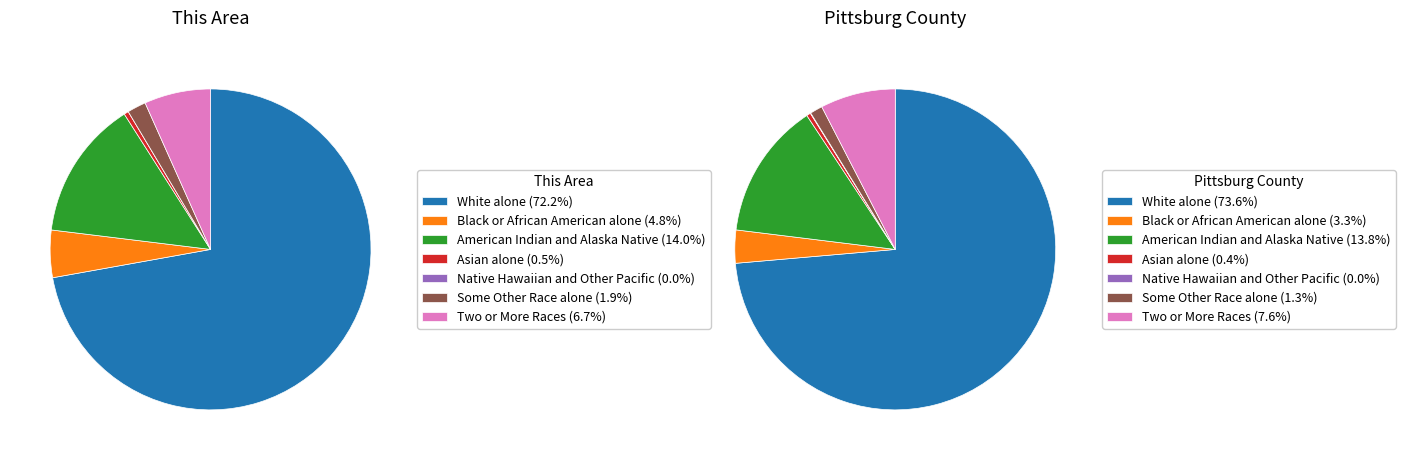

To the nearest percent, what is the average slice percentage?

14%